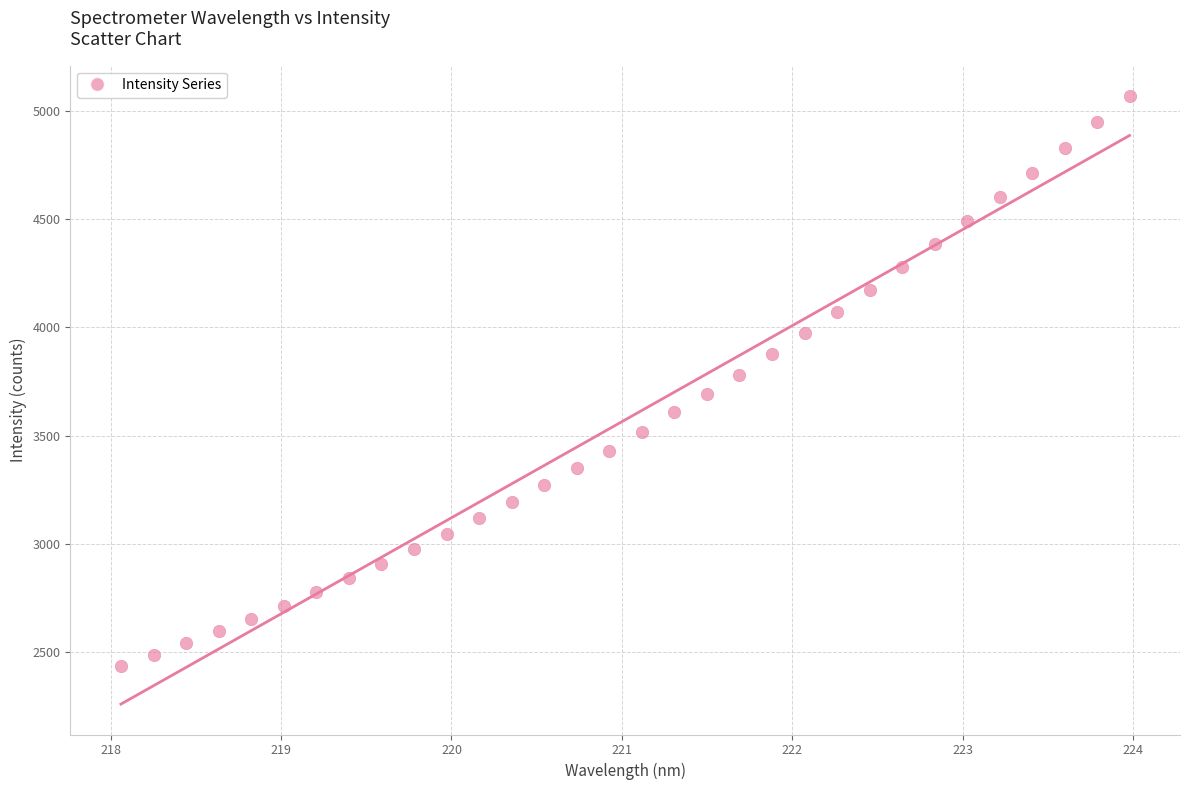

What is the range of Y values (max minus min)?

2633.4